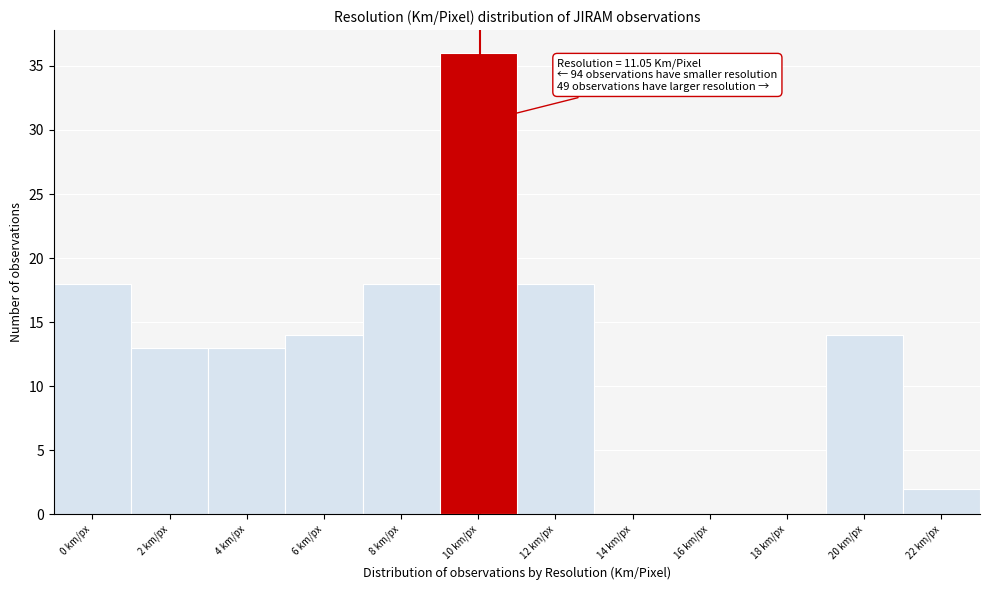

Reading left to right, list all the values displayed in this chart.

0 km/px=18	2 km/px=13	4 km/px=13	6 km/px=14	8 km/px=18	10 km/px=36	12 km/px=18	14 km/px=0	16 km/px=0	18 km/px=0	20 km/px=14	22 km/px=2